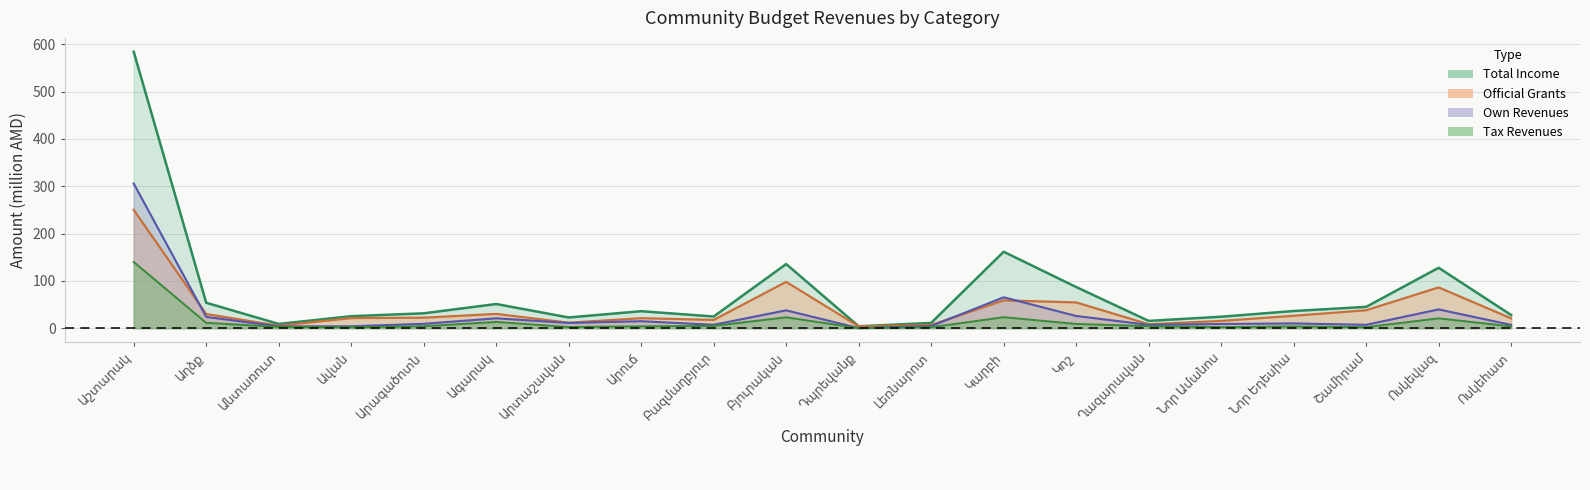

What position from the right is Անտառուտ?

18